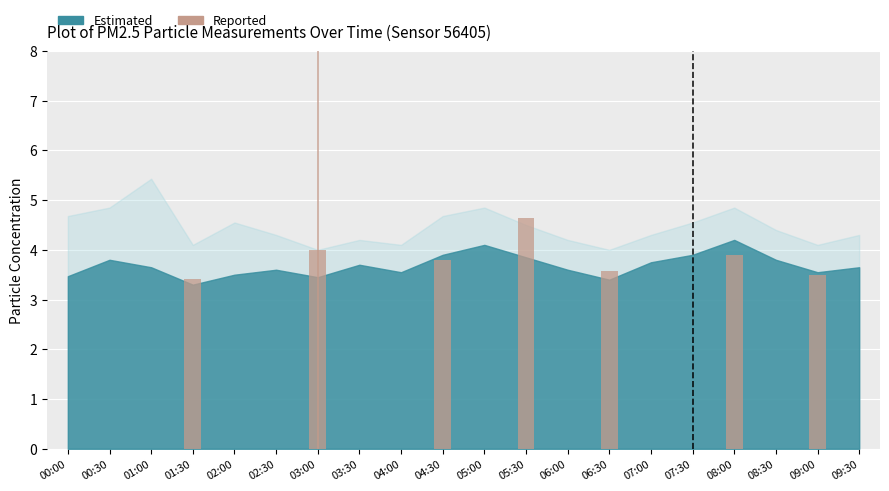

What is the average value?

1.3